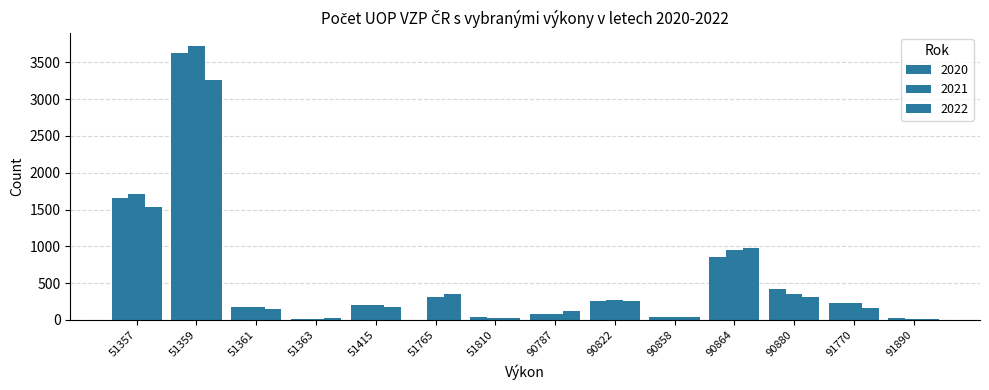

At 91890, list the series in order from largest to smallest.

2020, 2021, 2022